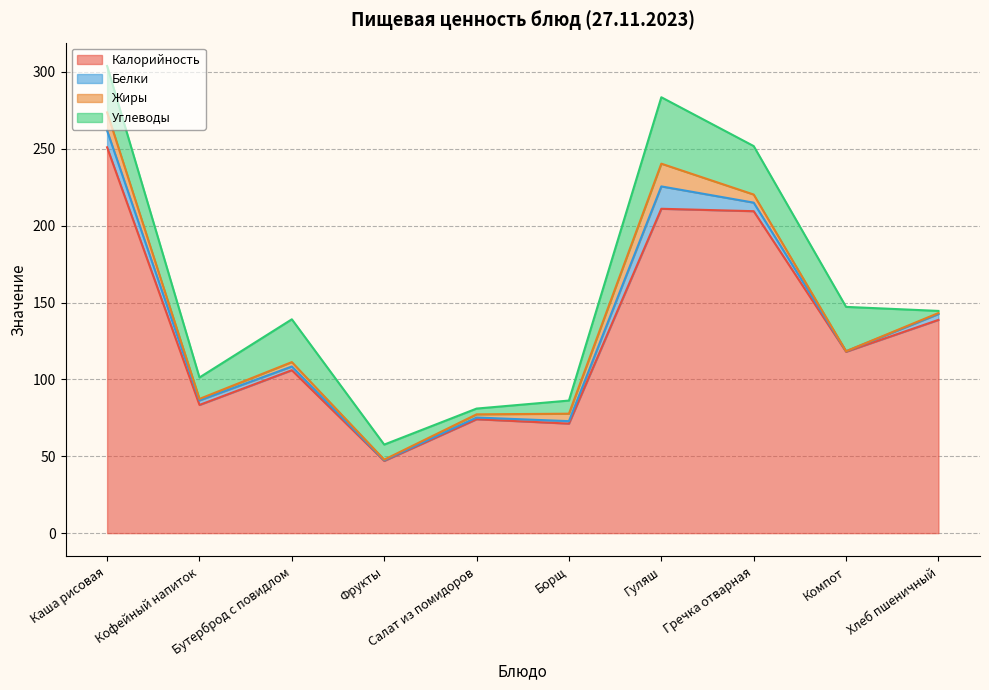

What is the difference between the maximum and second lowest values in the Жиры series?

14.4